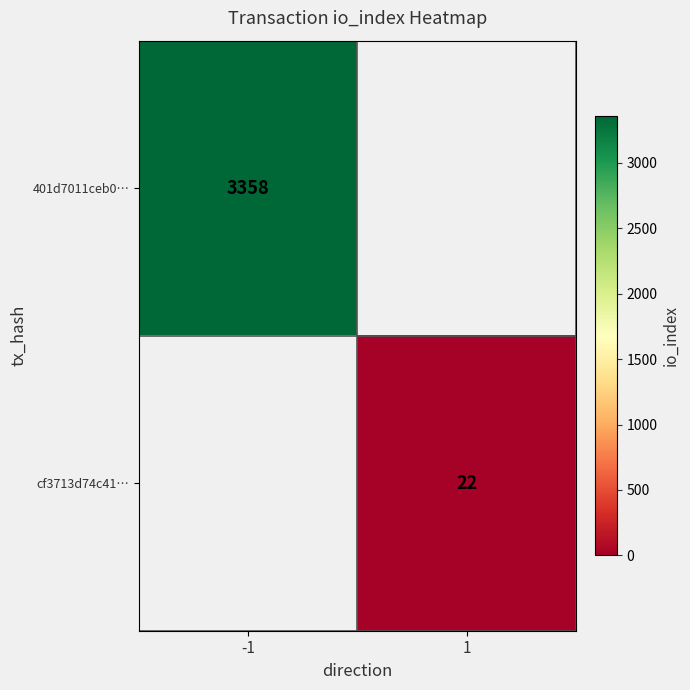

The cf3713d74c41… series shows 22 at 1. True or false?

True